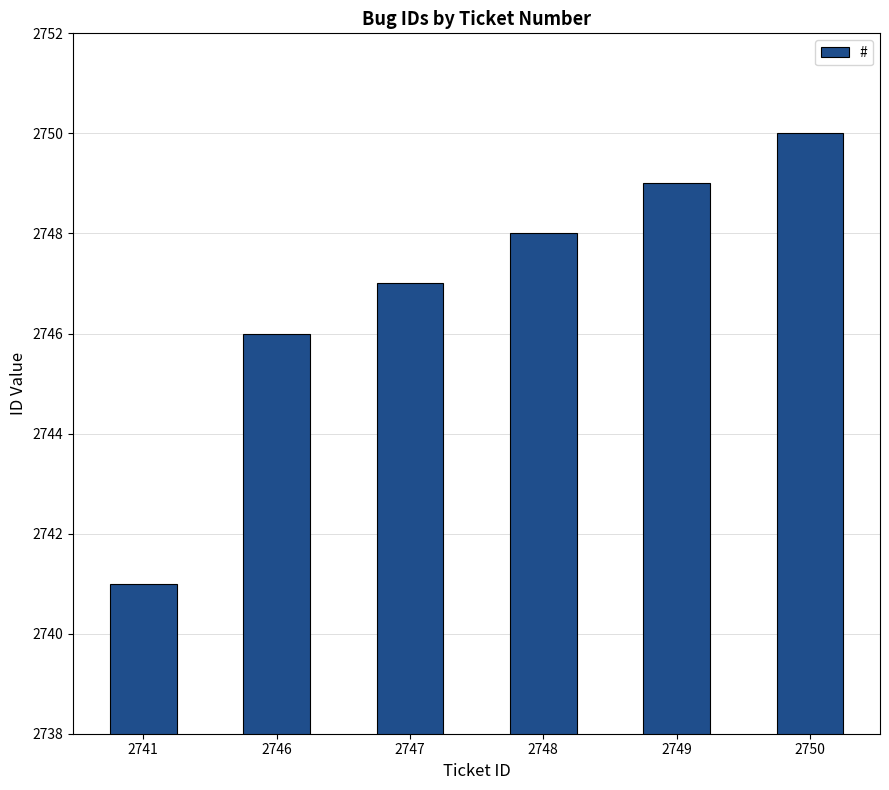

What is the change in value from 2741 to 2746?

+5